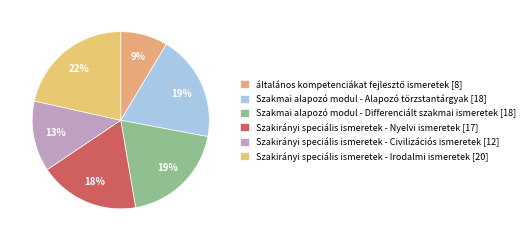

Which category has the biggest portion of the pie?

Szakirányi speciális ismeretek - Irodalmi ismeretek